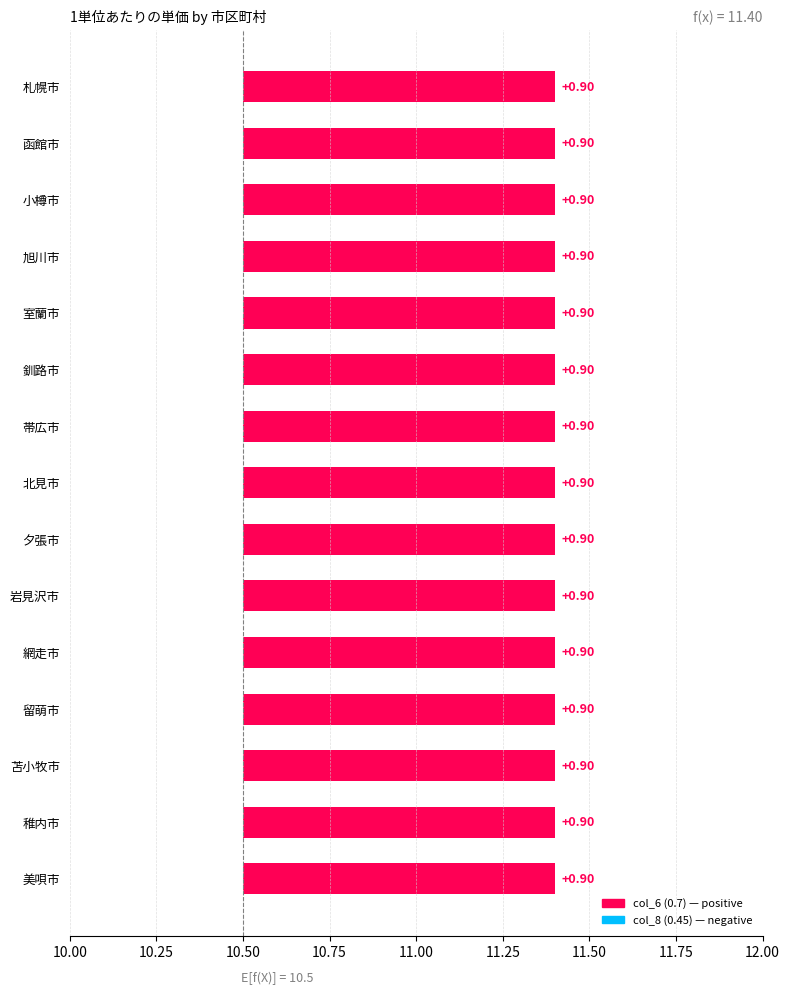

What is the greatest value displayed?

11.4